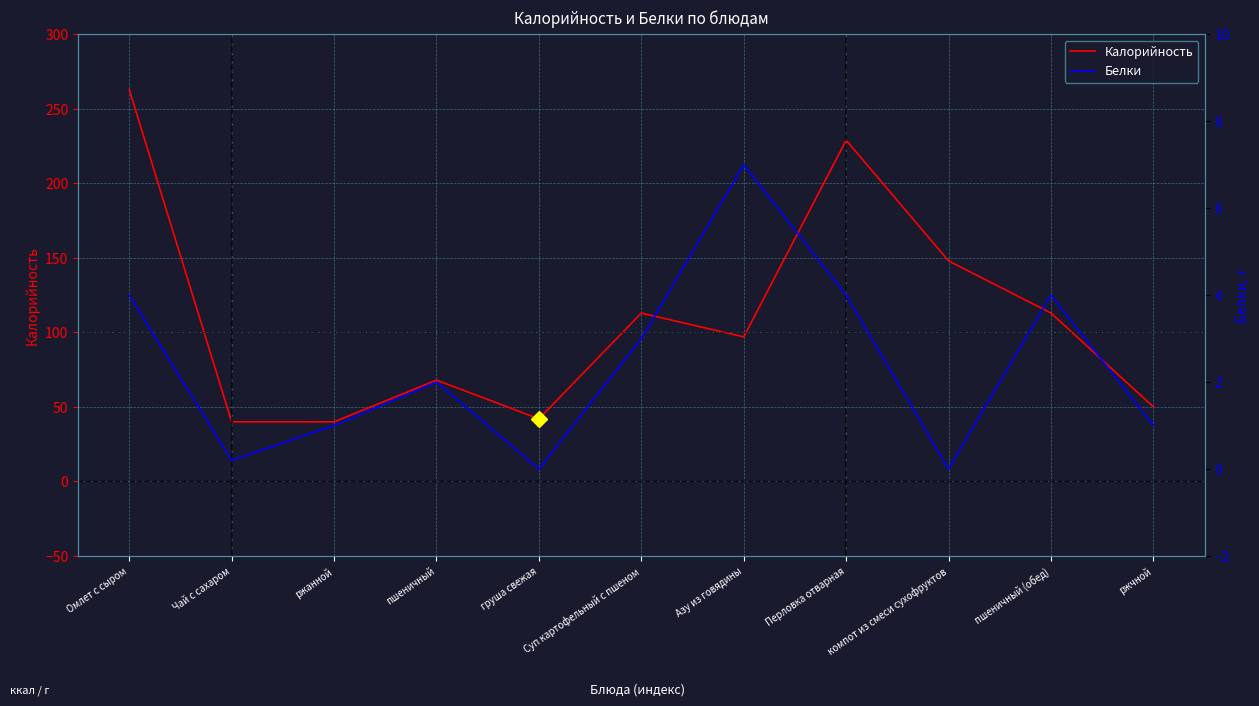

Reading left to right, list all the values displayed in this chart.

Калорийность: Омлет с сыром=263.0	Чай с сахаром=40.0	ржанной=40.0	пшеничный=68.0	груша свежая=42.0	Суп картофельный с пшеном=113.0	Азу из говядины=97.0	Перловка отварная=229.0	компот из смеси сухофруктов=148.0	пшеничный (обед)=113.0	ржчной=50.0
Белки: Омлет с сыром=4.0	Чай с сахаром=0.2	ржанной=1.0	пшеничный=2.0	груша свежая=0.0	Суп картофельный с пшеном=3.0	Азу из говядины=7.0	Перловка отварная=4.0	компот из смеси сухофруктов=0.0	пшеничный (обед)=4.0	ржчной=1.0